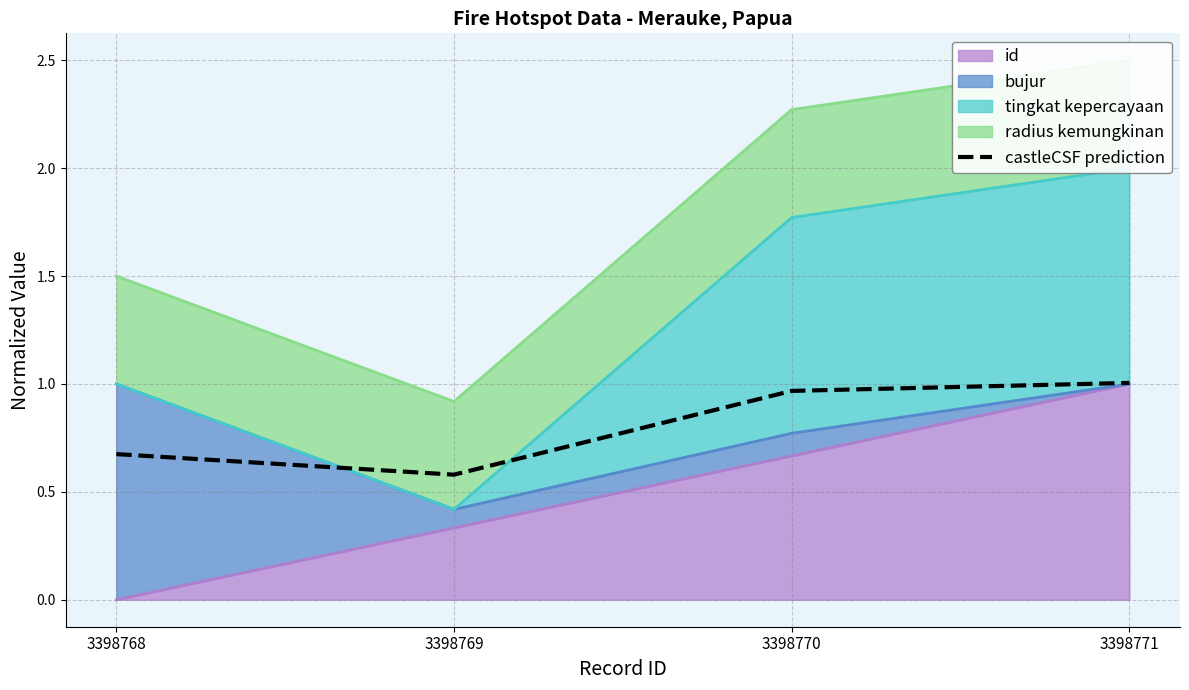

What is the difference between the maximum and minimum values?

0.4